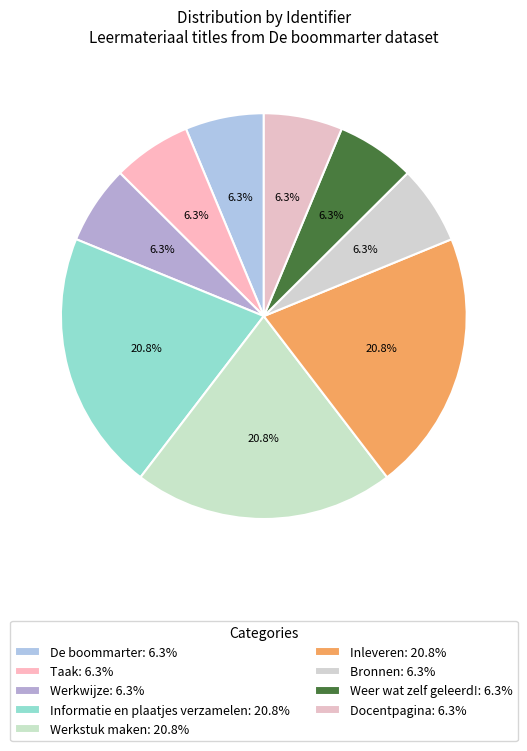

To the nearest percent, what portion does Inleveren represent?

21%